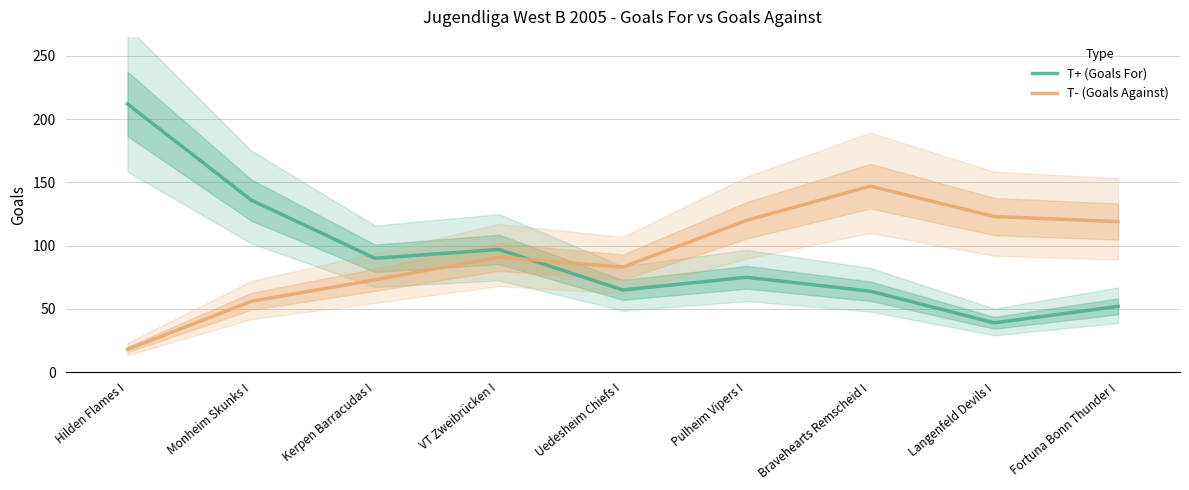

What is the minimum value shown in the chart?

18